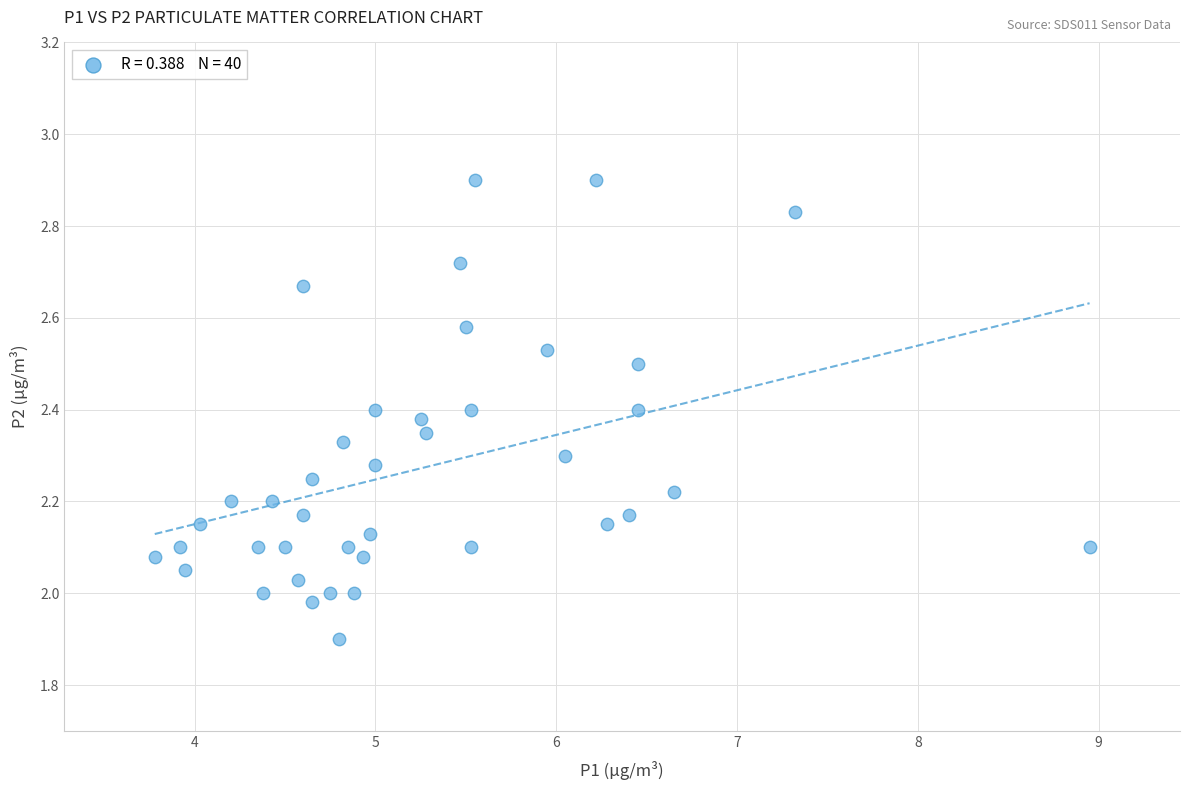

What is the range of X values (max minus min)?

5.2